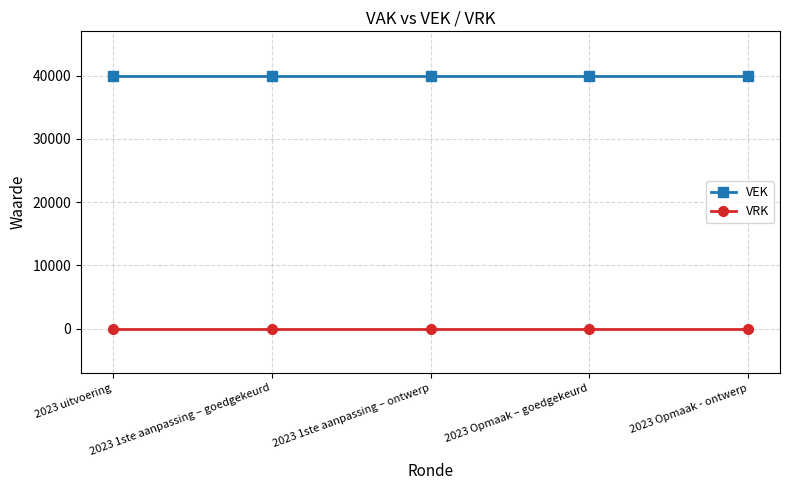

The value of VEK at 2023 1ste aanpassing – goedgekeurd is 40000. True or false?

True